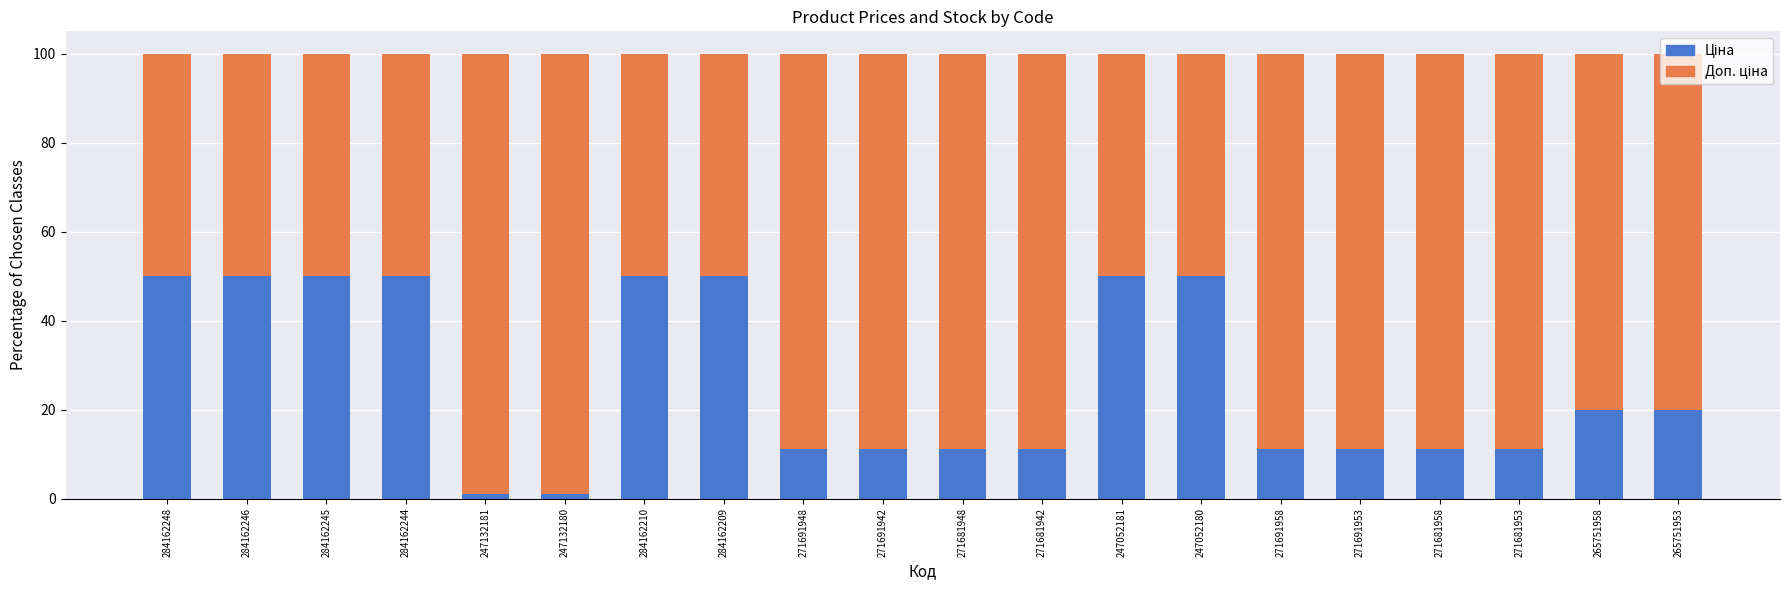

What is the total value across all series at 284162245?

100.0